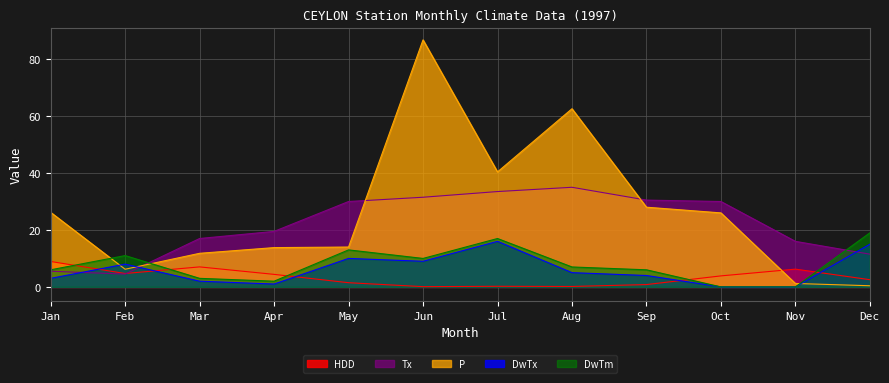

The HDD series shows 4.7 at Feb. True or false?

True